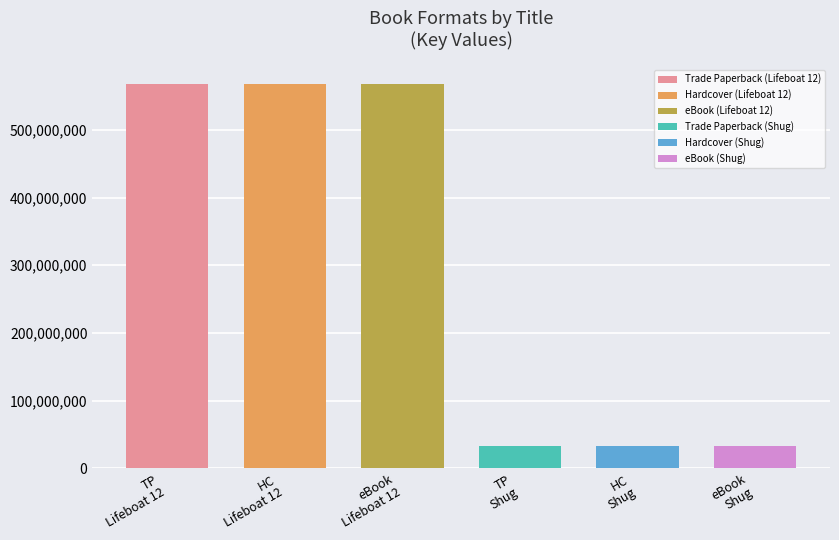

What is the smallest value displayed?

33419143